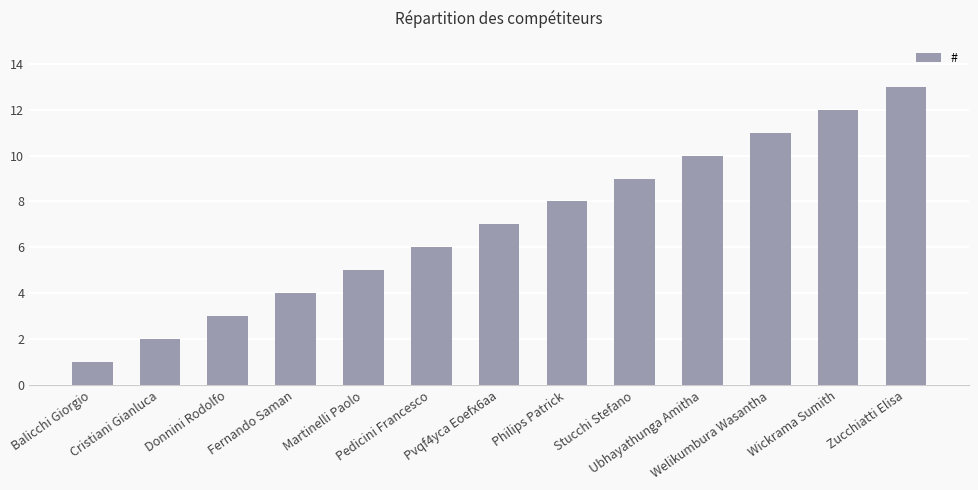

What is the greatest value displayed?

13